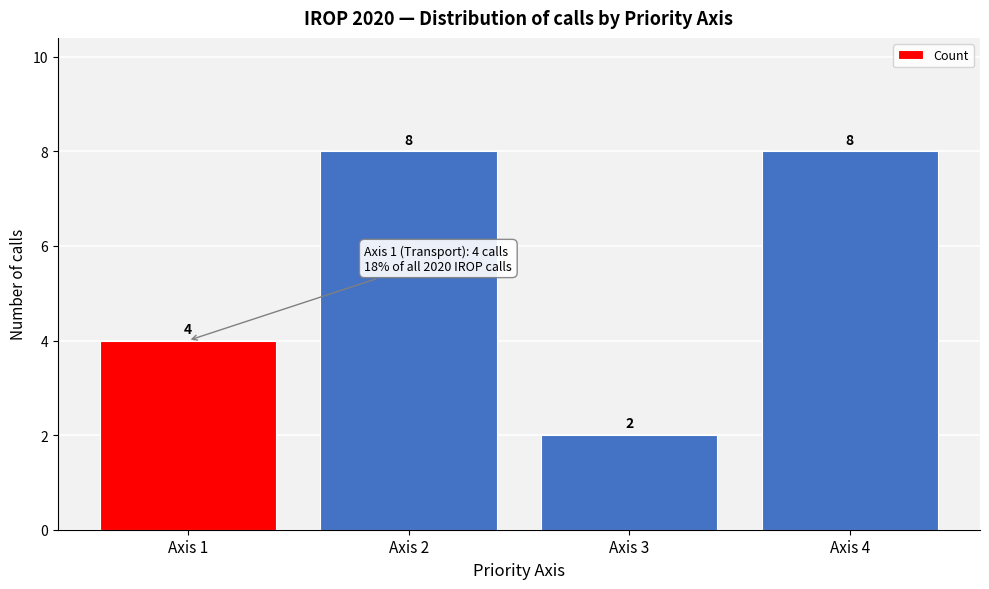

Reading right to left, extract all data points from this chart.

8	2	8	4